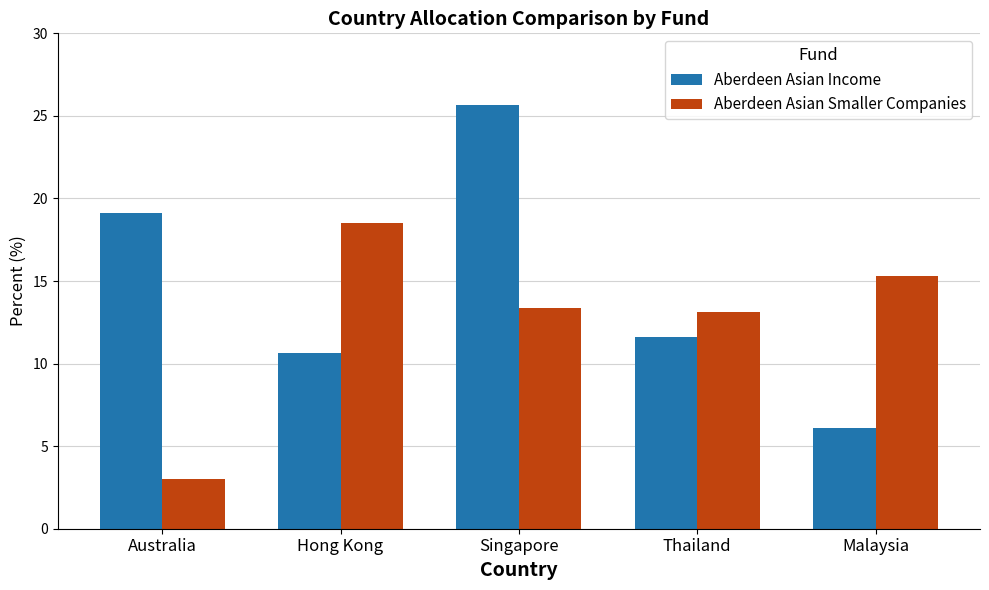

Does the chart contain stacked bars?

No